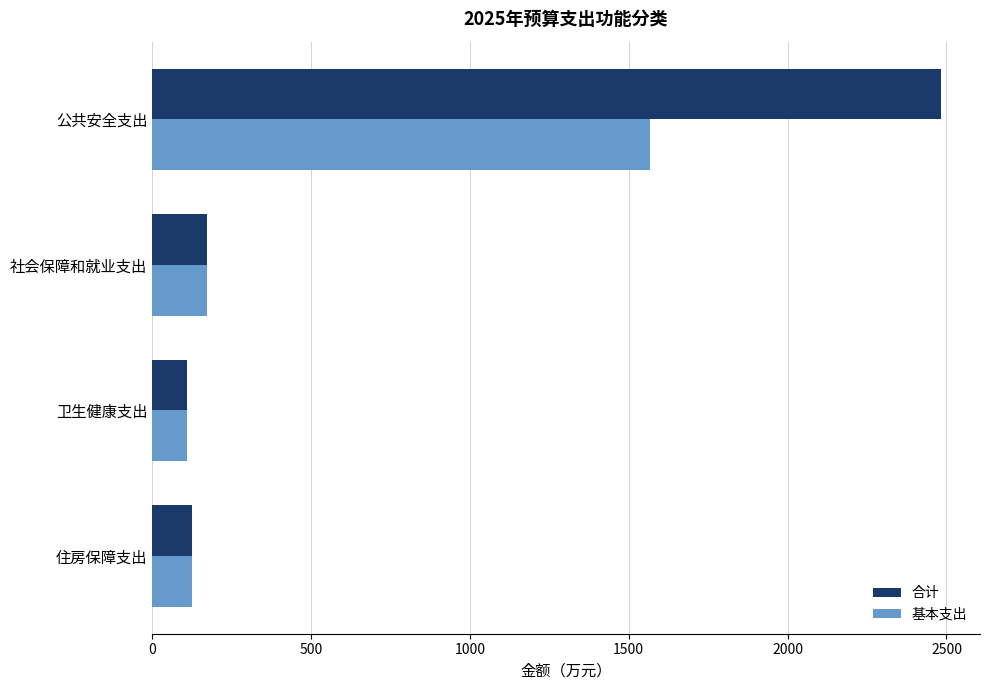

Which series has the widest spread of values?

合计